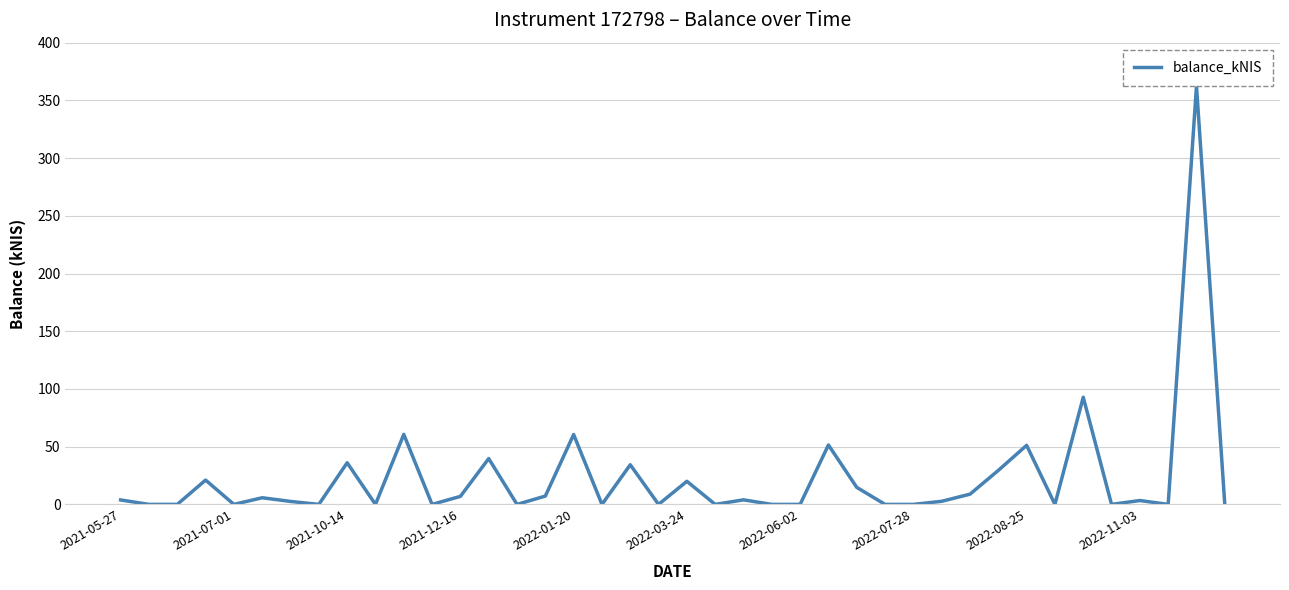

What is the difference between the maximum and minimum values?

362.3